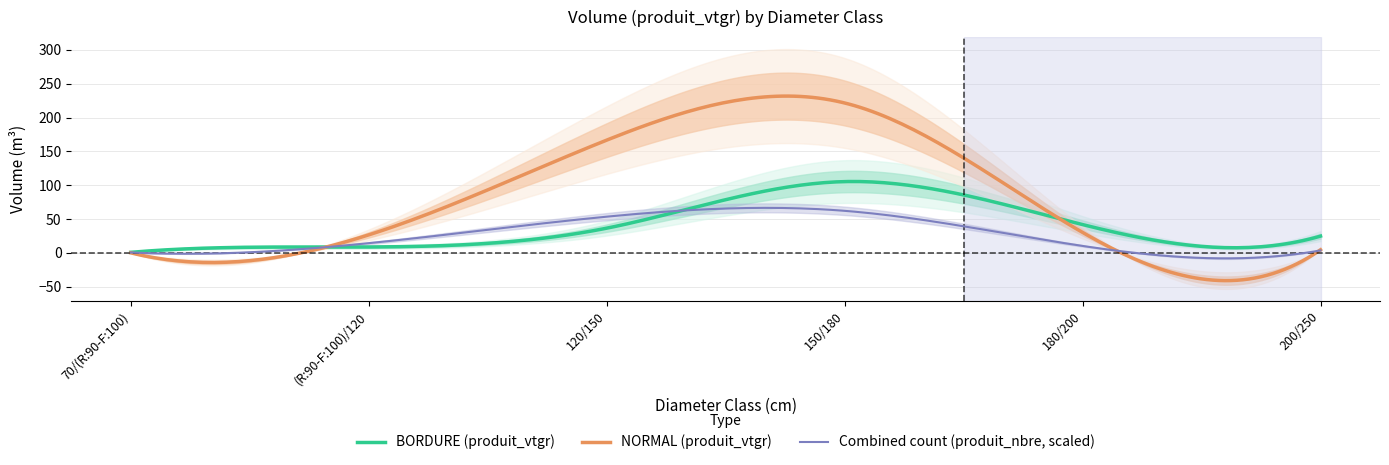

What is the highest value of the BORDURE series?

105.3